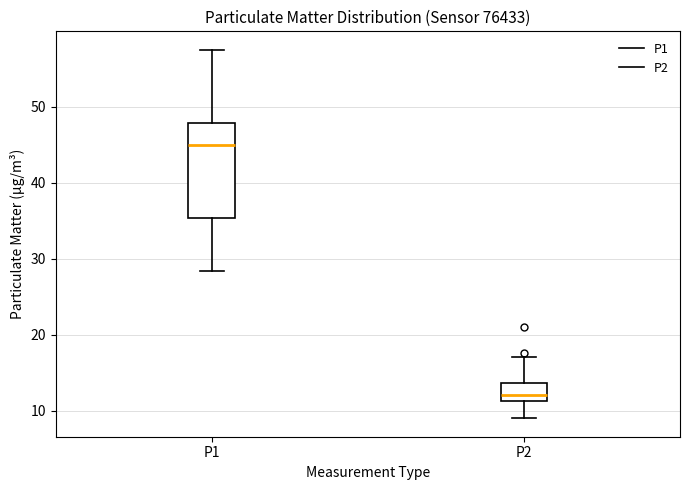

Where does the median line of the box for P1 sit on the y-axis? The values are not printed on the chart, so give them approximately, as read against the axis.

45